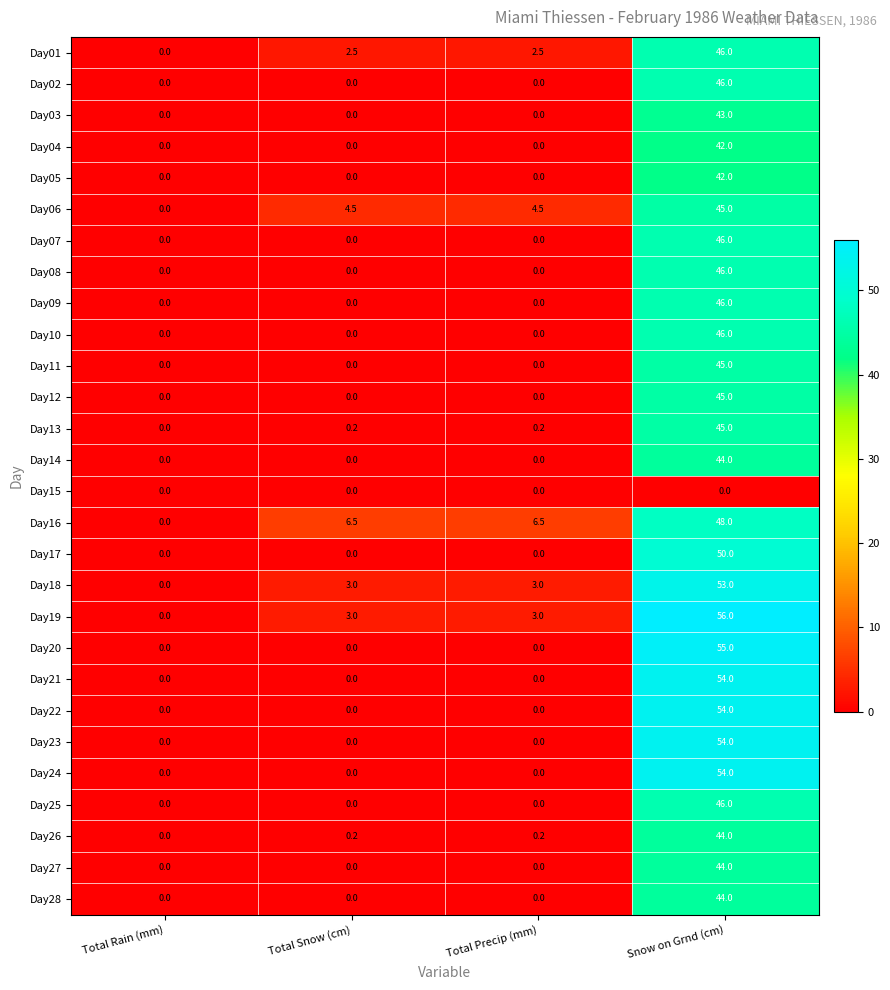

What is the spread (max minus min) of values at Total Snow (cm)?

6.5